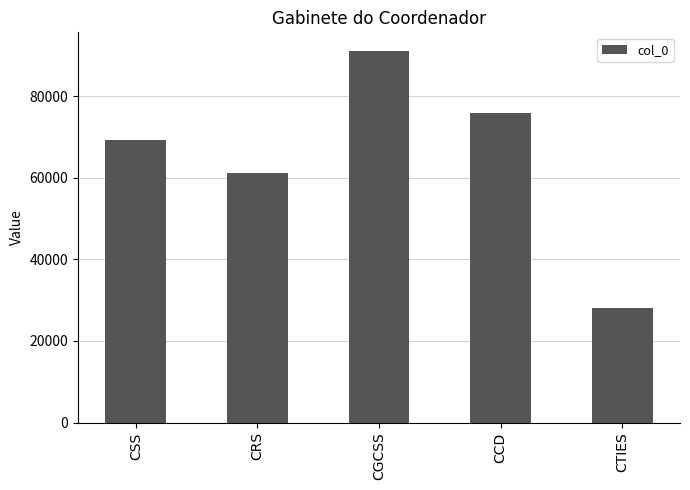

List the labels in order of value, largest first.

CGCSS, CCD, CSS, CRS, CTIES